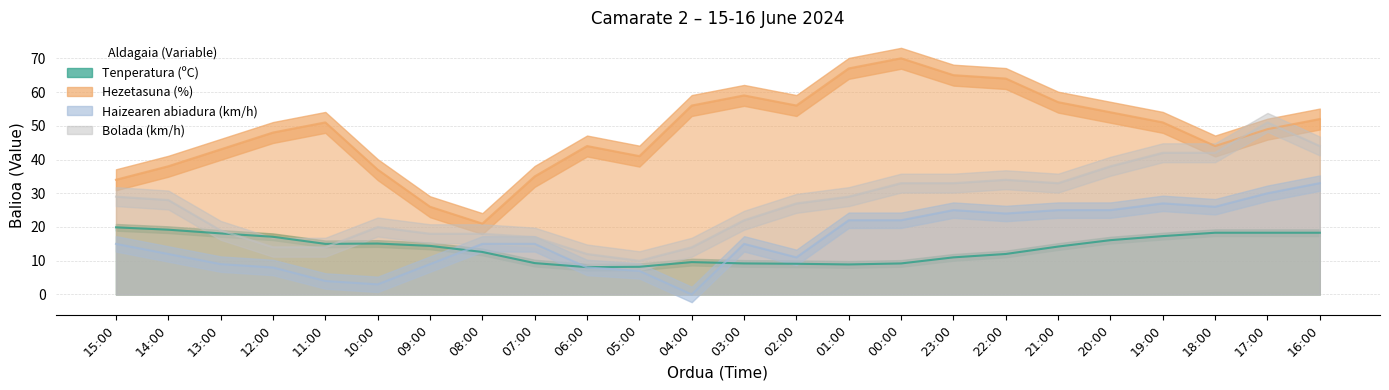

Which series has the largest total across all categories?

Hezetasuna (%)